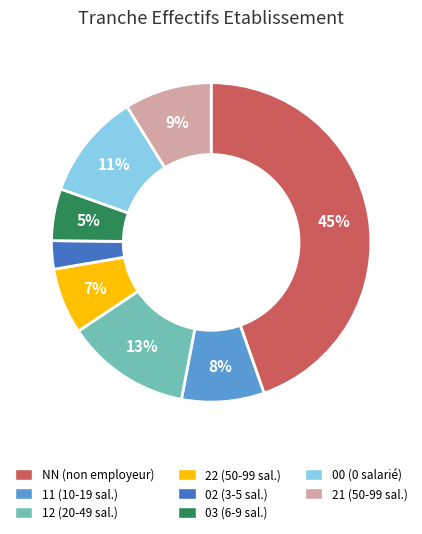

Which has a higher value, 11 (10-19 sal.) or 02 (3-5 sal.)?

11 (10-19 sal.)